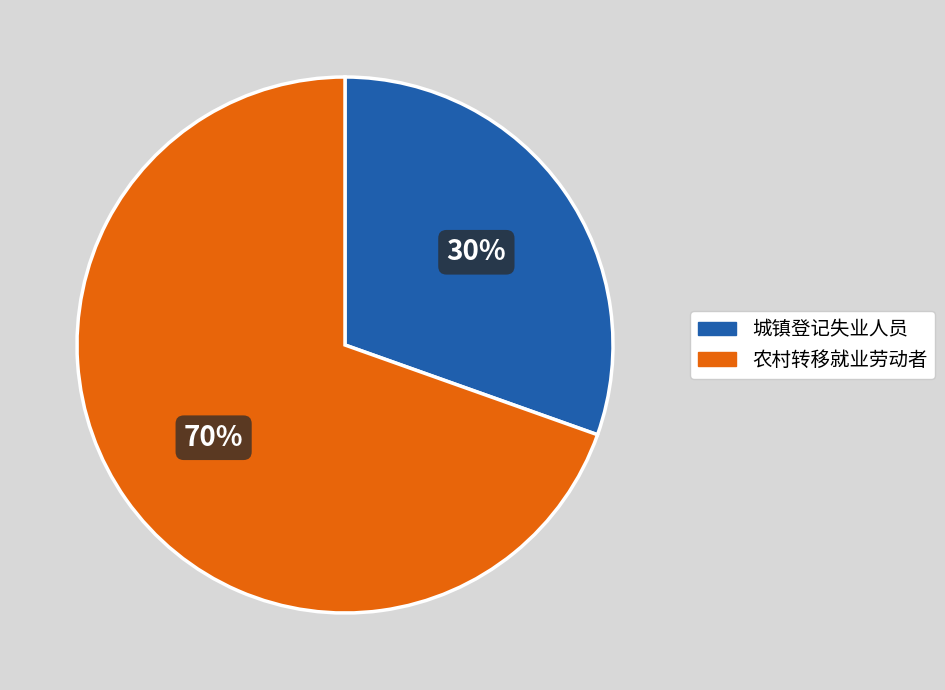

What percentage is the 城镇登记失业人员 slice, to the nearest percent?

30%